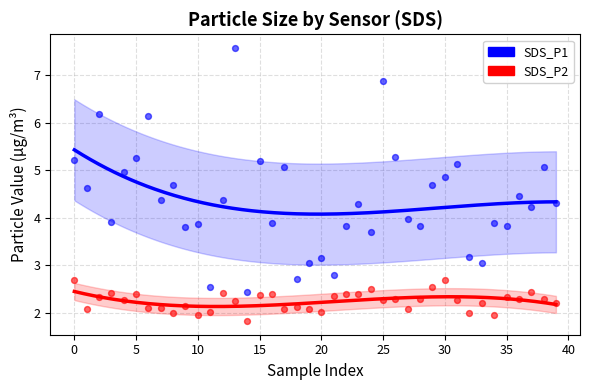

Which series has the widest spread of Y values?

SDS_P1